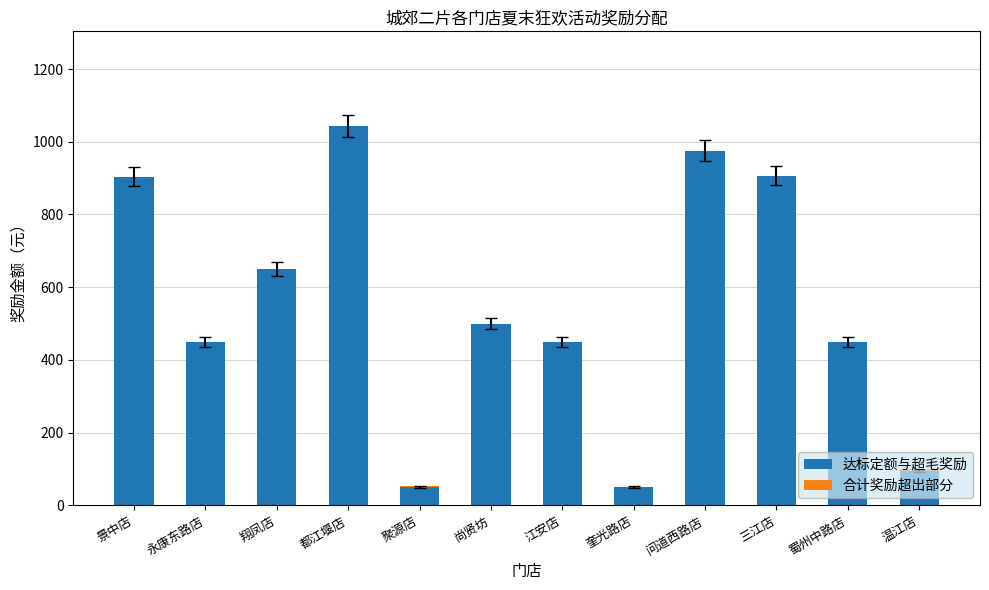

Does the chart contain stacked bars?

Yes